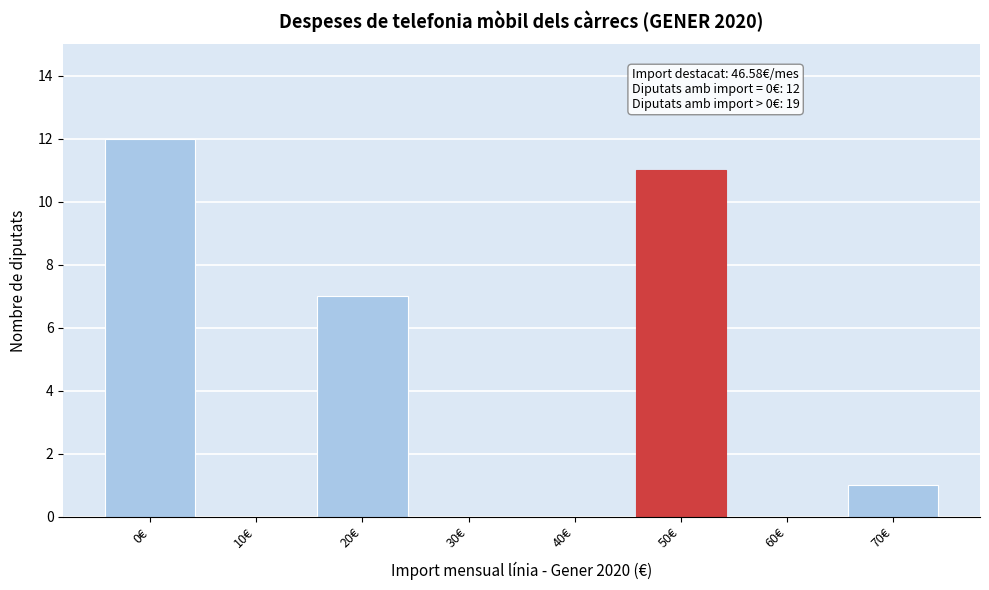

Over which range of the x-axis is the bar tallest?

-5 to 5